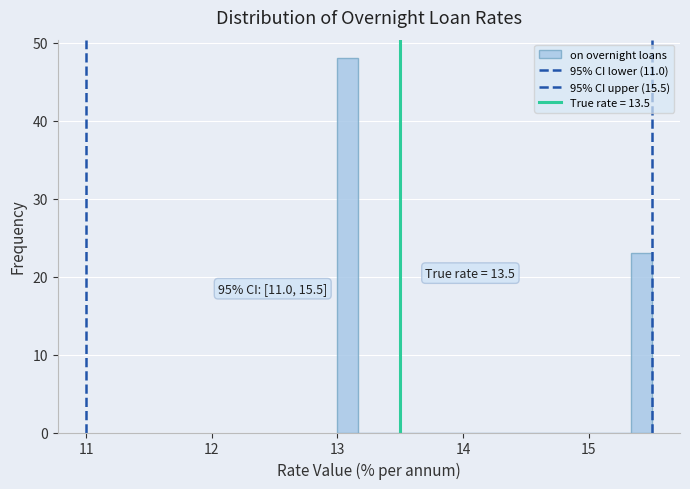

Around what value on the x-axis is the tallest bar? Give the approximate position of its centre, as read against the axis.

13.1